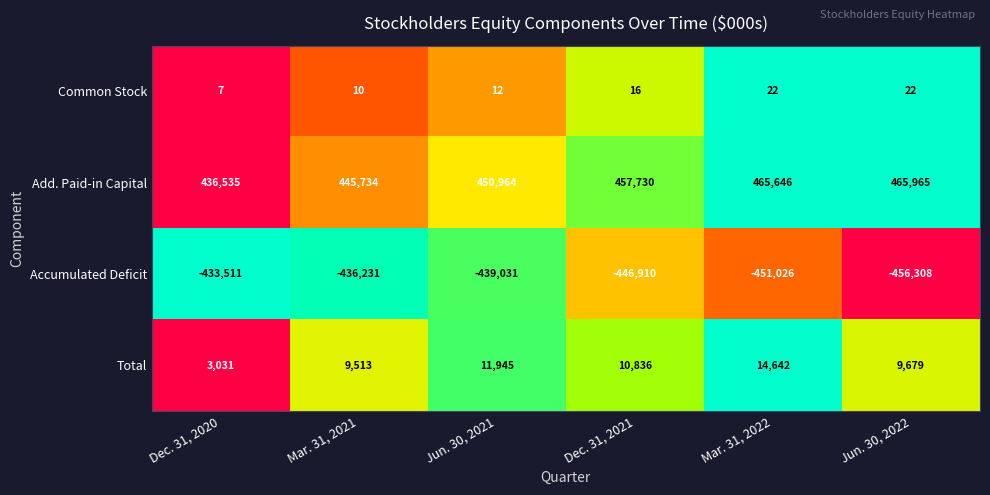

Which series has the largest range (max minus min)?

Add. Paid-in Capital